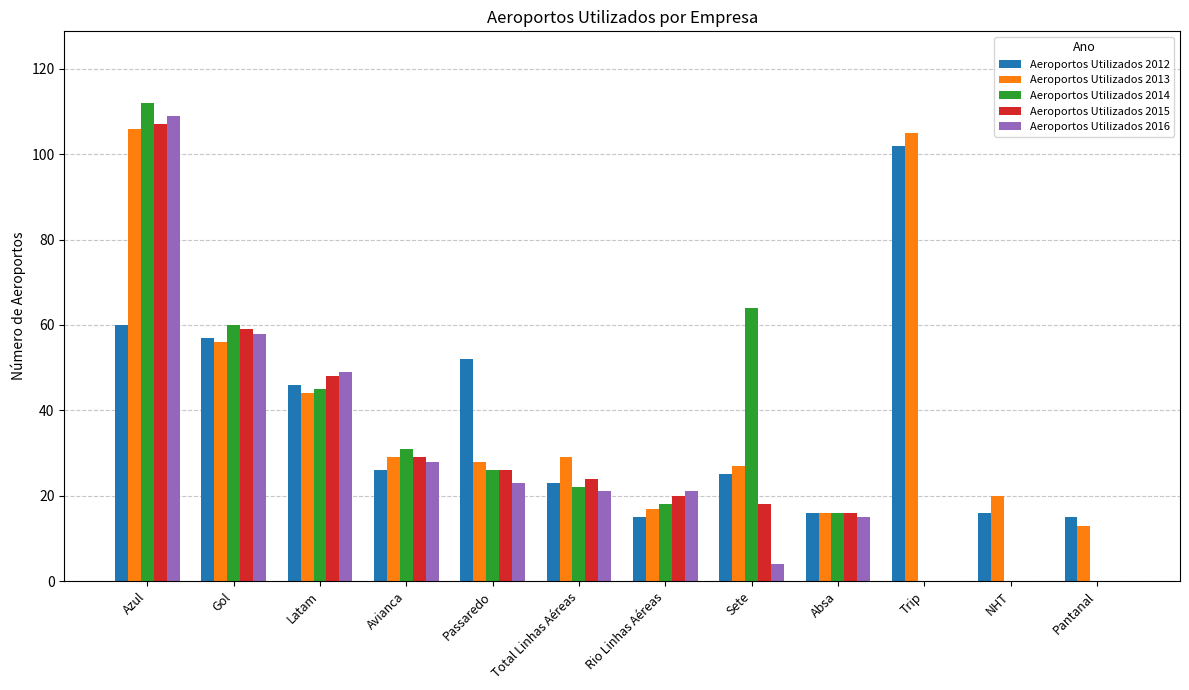

True or false: Aeroportos Utilizados 2016 has a value of 49 at Latam.

True